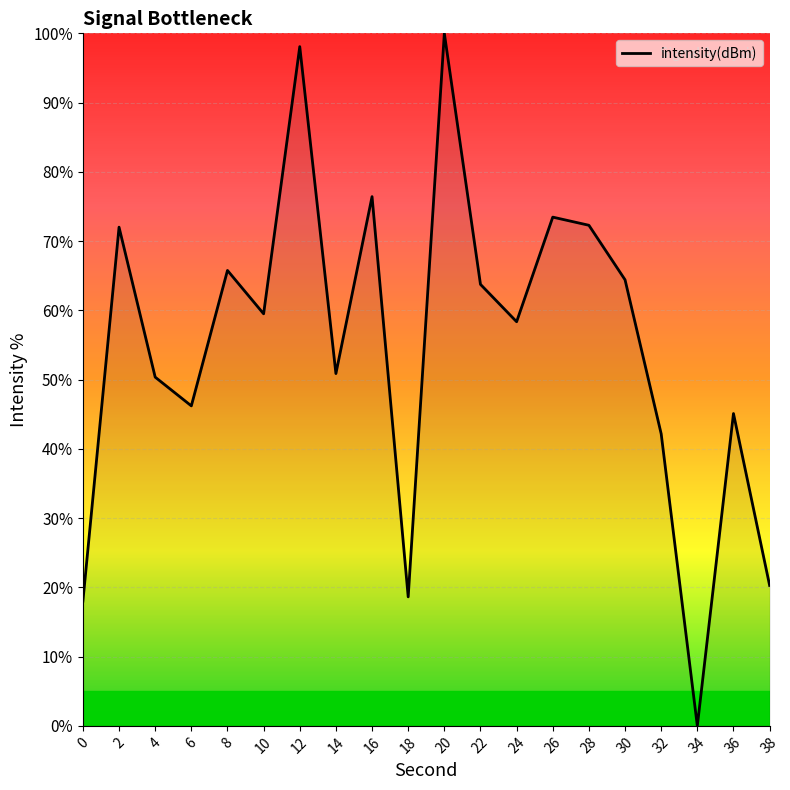

What is the sum of the values at 28 and 16?

148.7